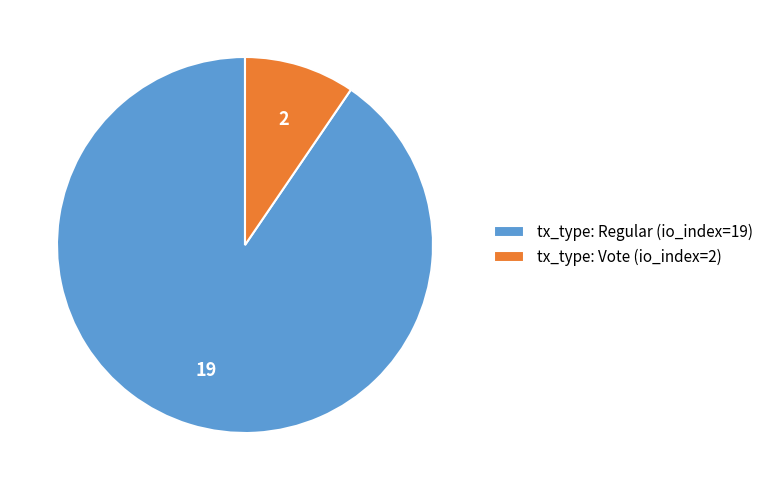

Count the number of slices in the pie.

2